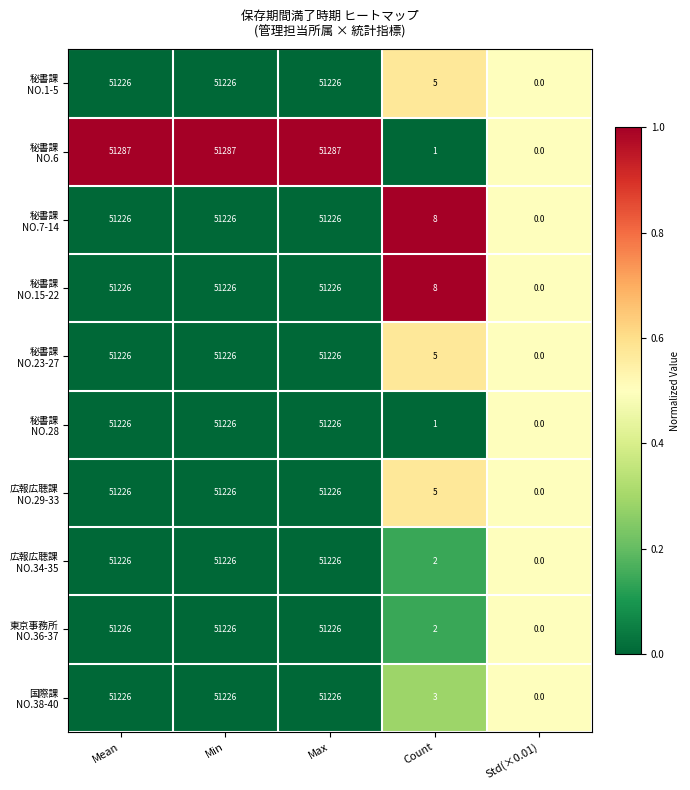

What is the total value across all series at Min?

512321